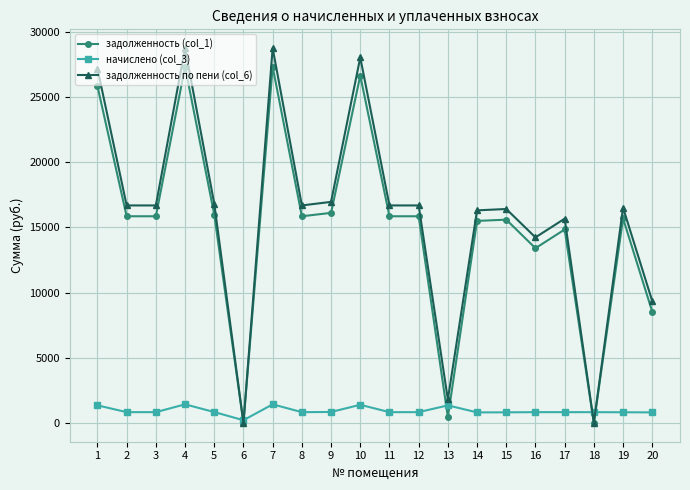

True or false: начислено (col_3) has more than 2 interior local peaks.

True